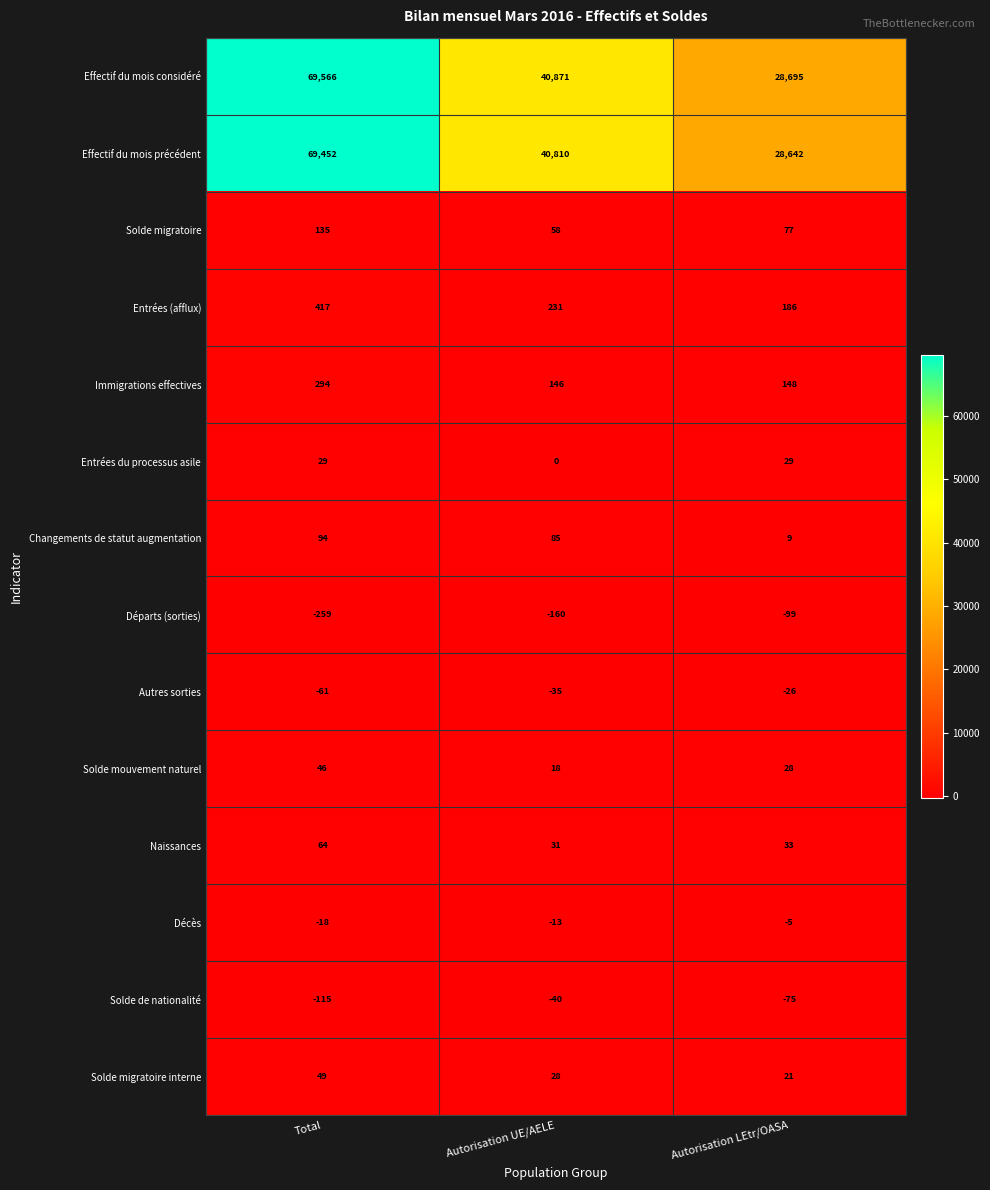

At how many categories does at least one series exceed 62608?

1